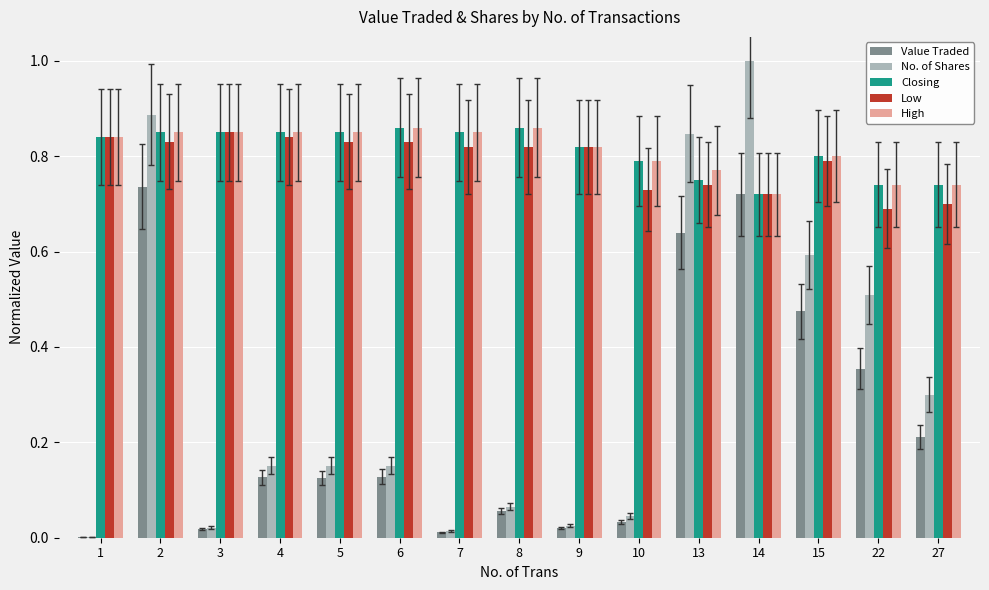

The value of Closing at 4 is 1.5. True or false?

False